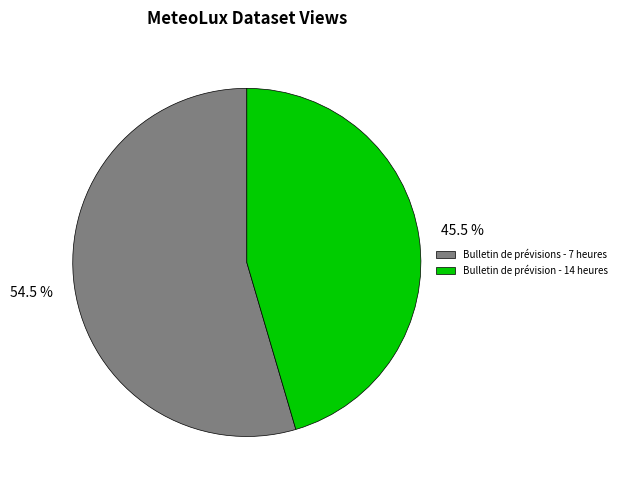

What is the smallest slice in the pie chart?

Bulletin de prévision - 14 heures